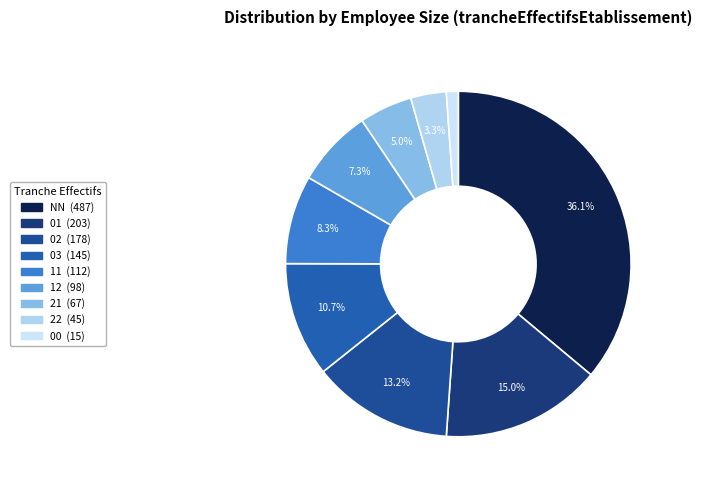

Approximately how many times larger is the value at 11 compared to 22?

2.5